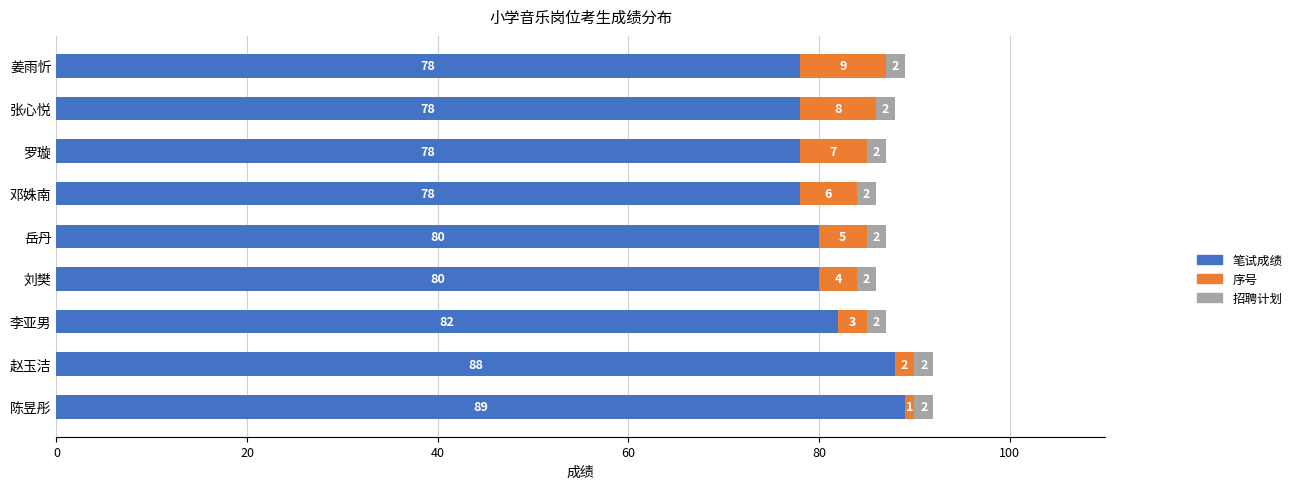

What is the maximum value for 笔试成绩?

89